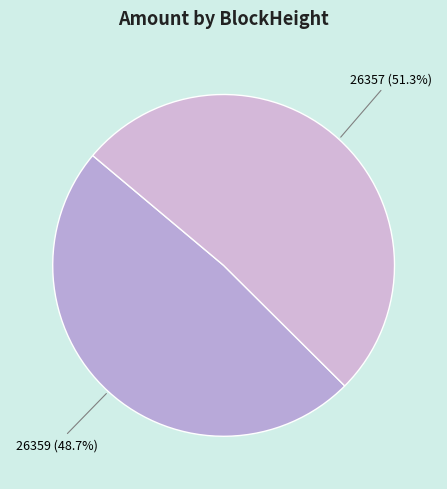

Count the number of slices in the pie.

2